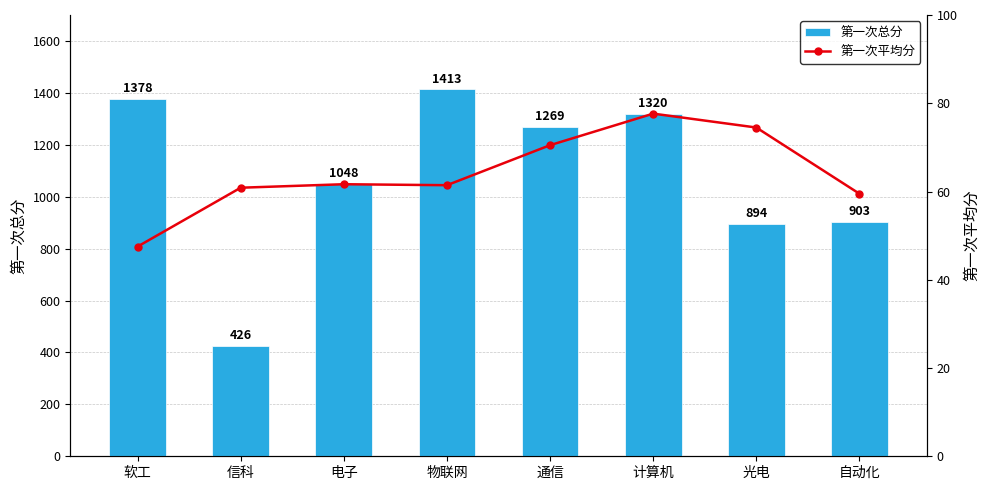

What is the value of the 第一次总分 bar at the 2nd from the left?

426